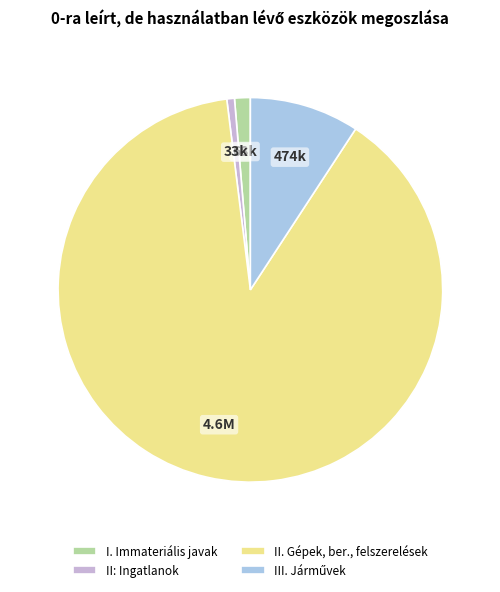

Approximately how many times larger is the value at I. Immateriális javak compared to II: Ingatlanok?

2.1